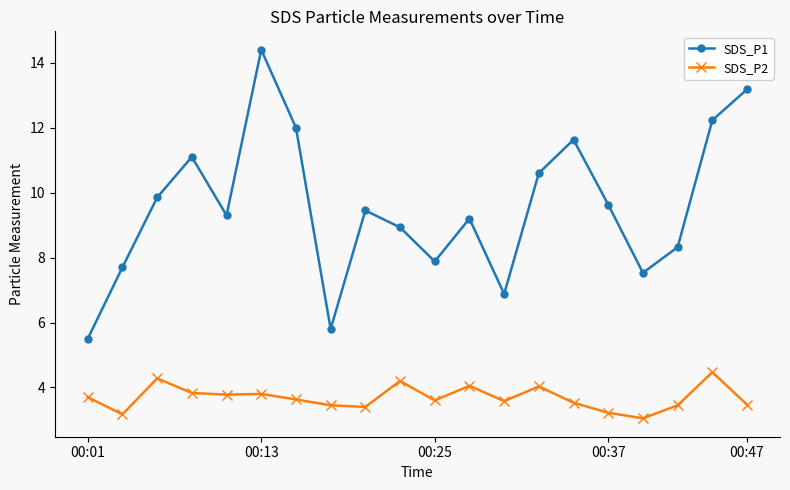

What is the greatest value displayed?

14.4